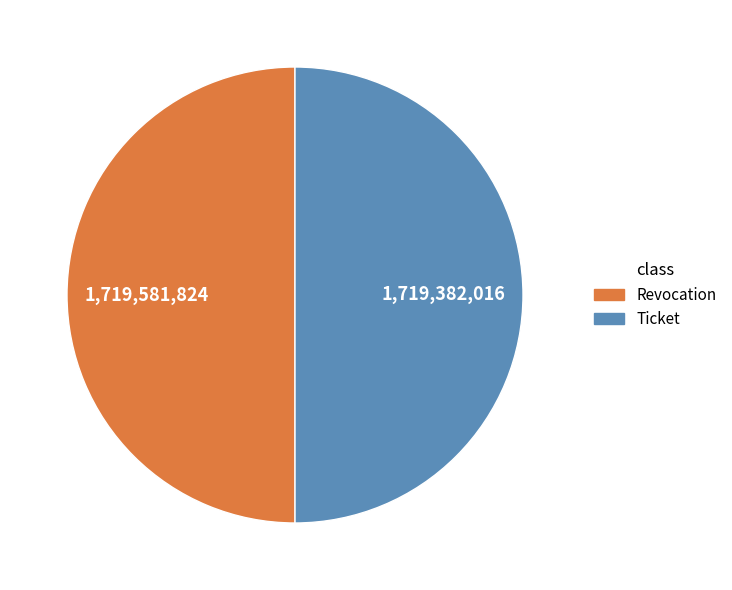

What is the ratio of the value at Ticket to the value at Revocation?

1.0